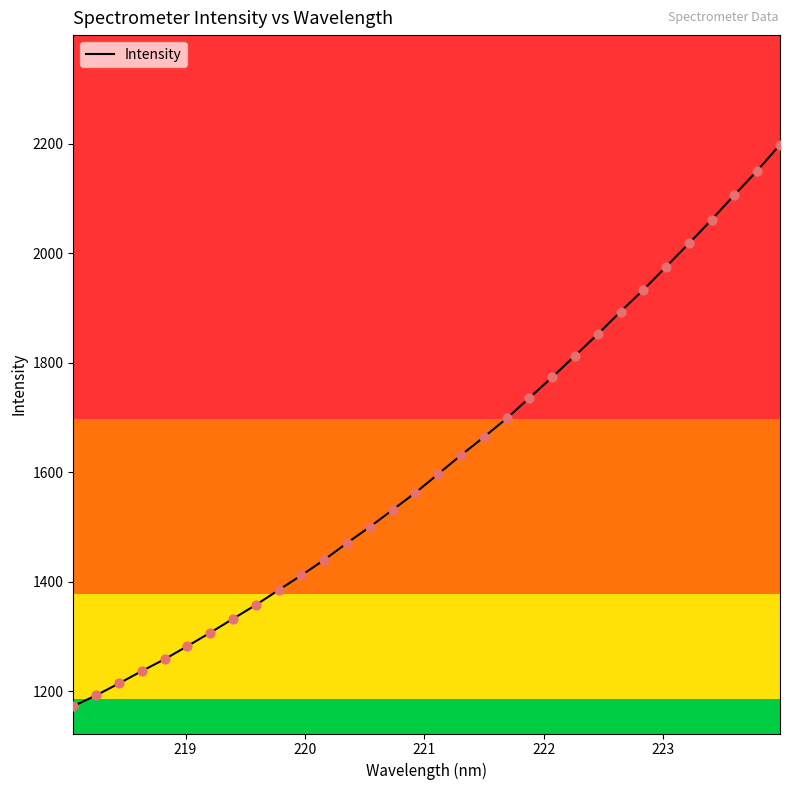

What is the difference between the maximum and minimum values?

1026.0